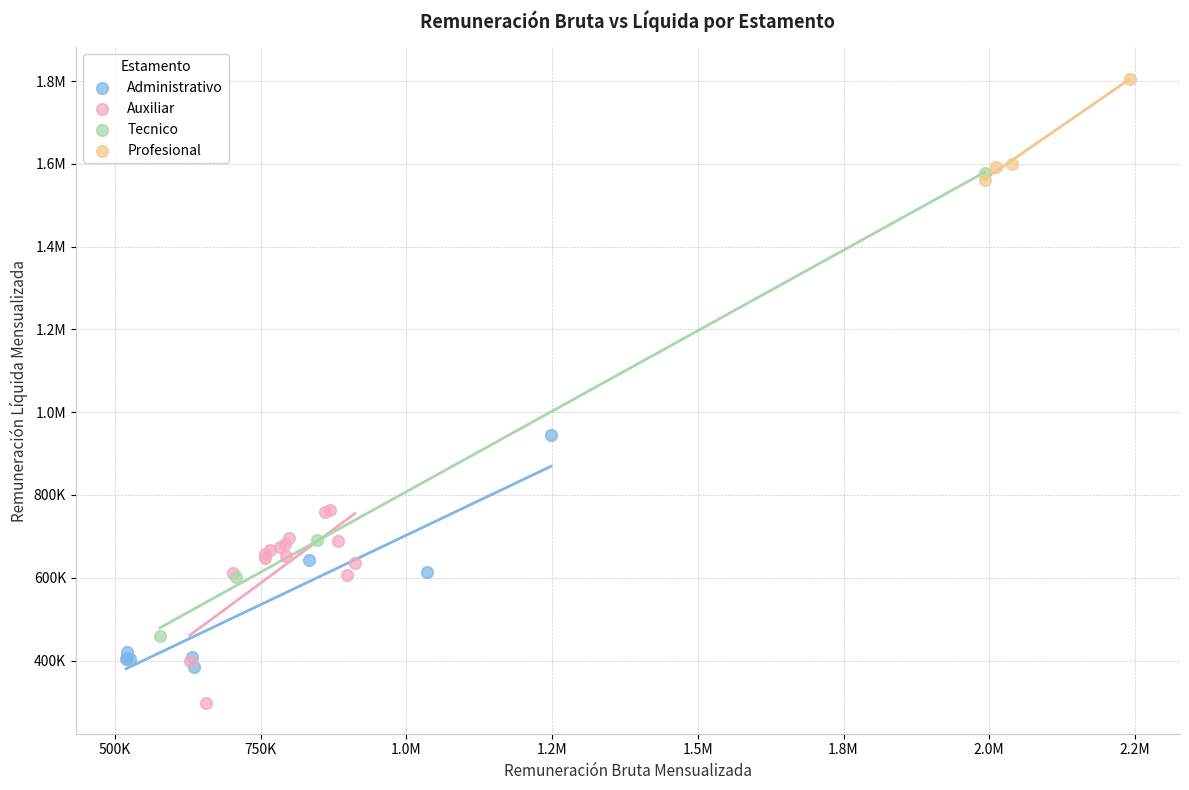

What are all the series names shown in the legend?

Administrativo, Auxiliar, Tecnico, Profesional